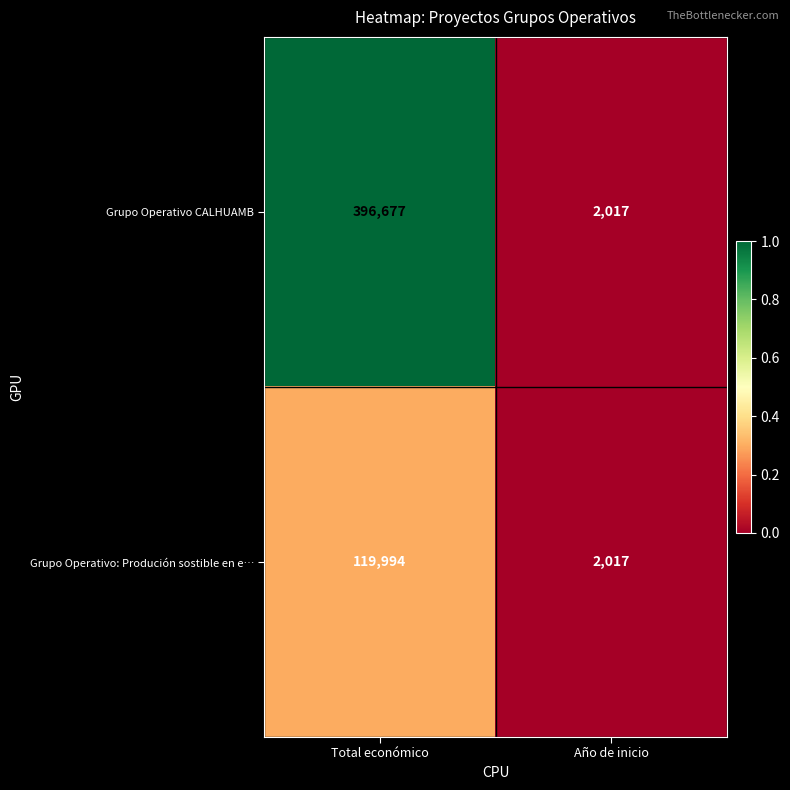

What is the maximum value shown in the chart?

396677